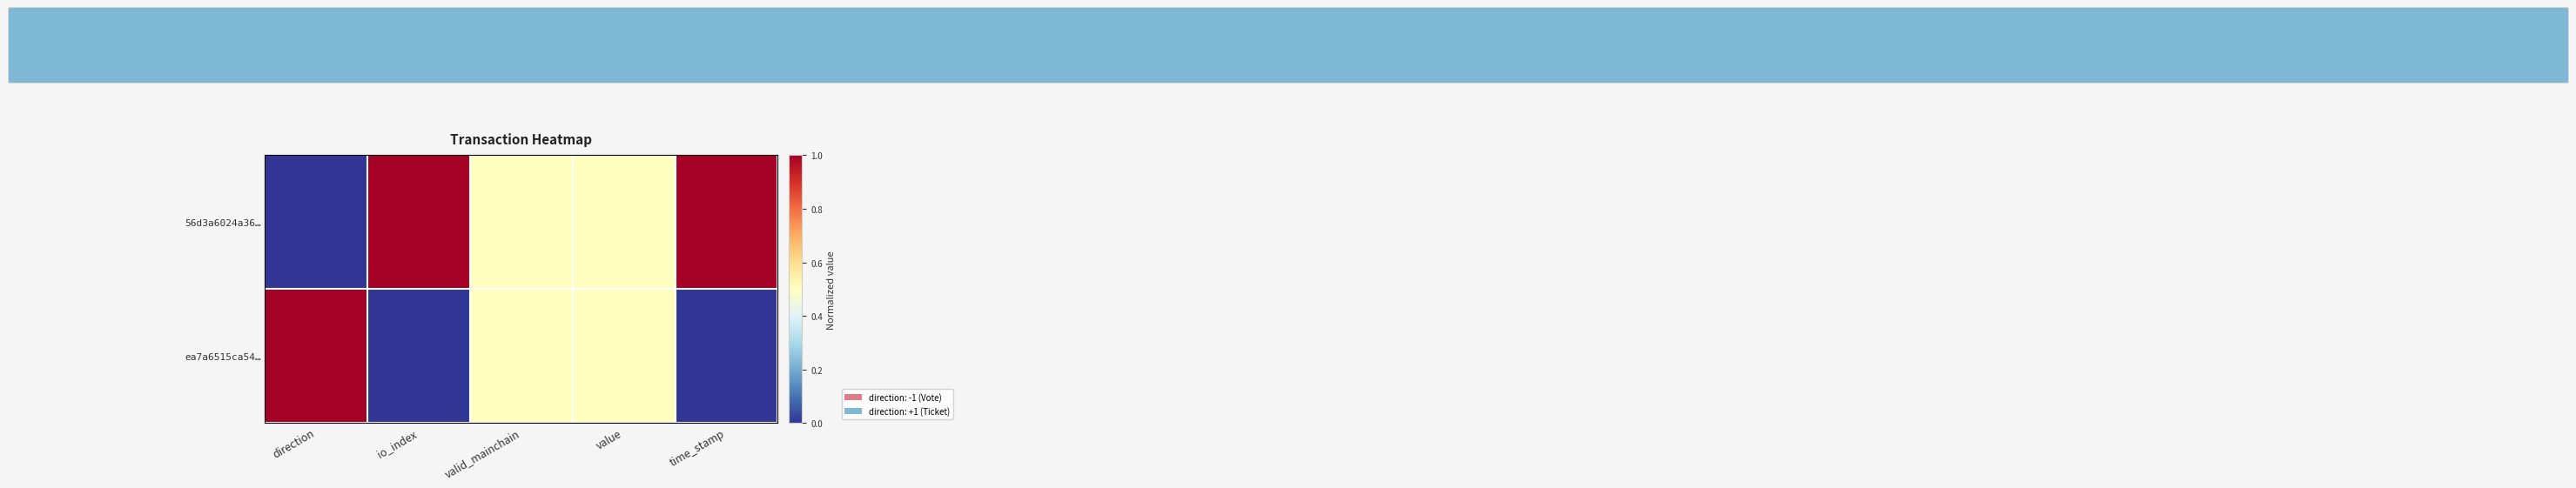

Reading left to right, list all the values displayed in this chart.

56d3a6024a36…: direction=0.0	io_index=1.0	valid_mainchain=0.5	value=0.5	time_stamp=1.0
ea7a6515ca54…: direction=1.0	io_index=0.0	valid_mainchain=0.5	value=0.5	time_stamp=0.0